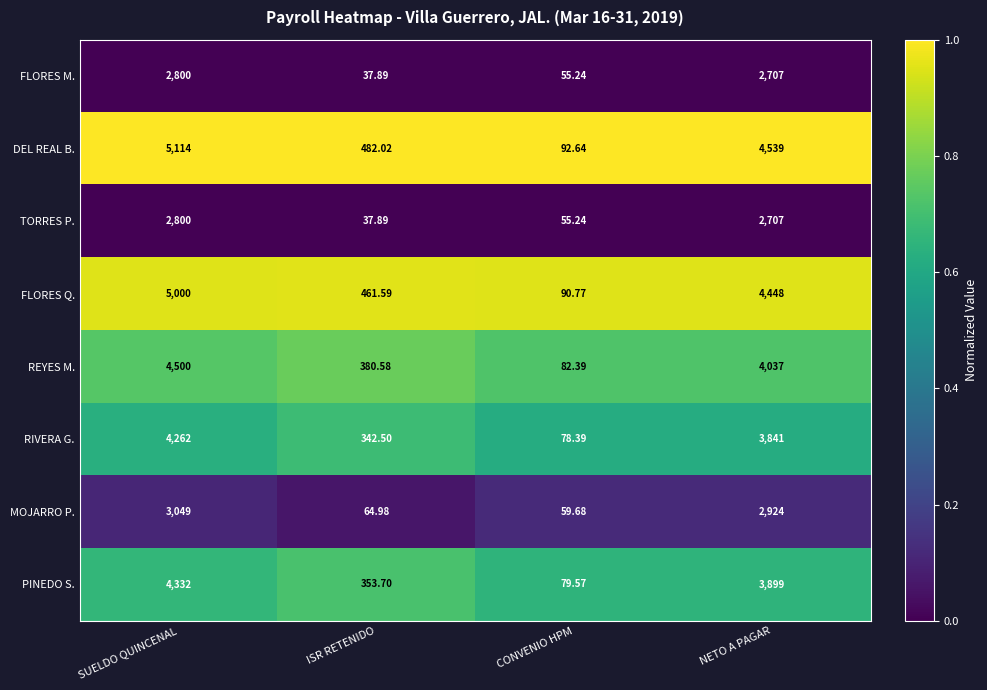

Which series changed the most between SUELDO QUINCENAL and ISR RETENIDO?

DEL REAL B.